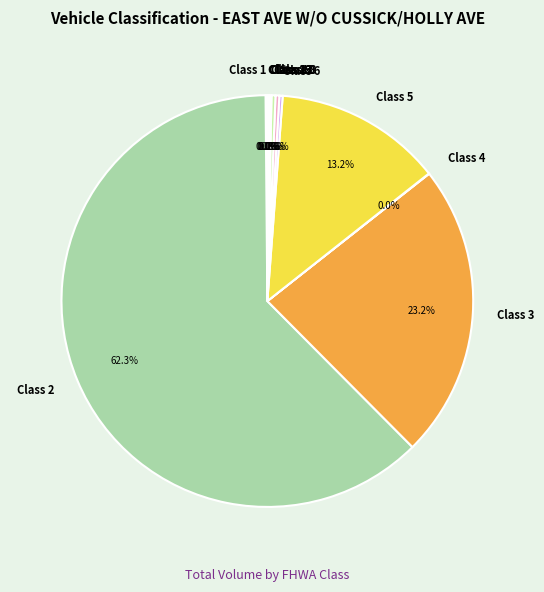

Which category has the biggest portion of the pie?

Class 2